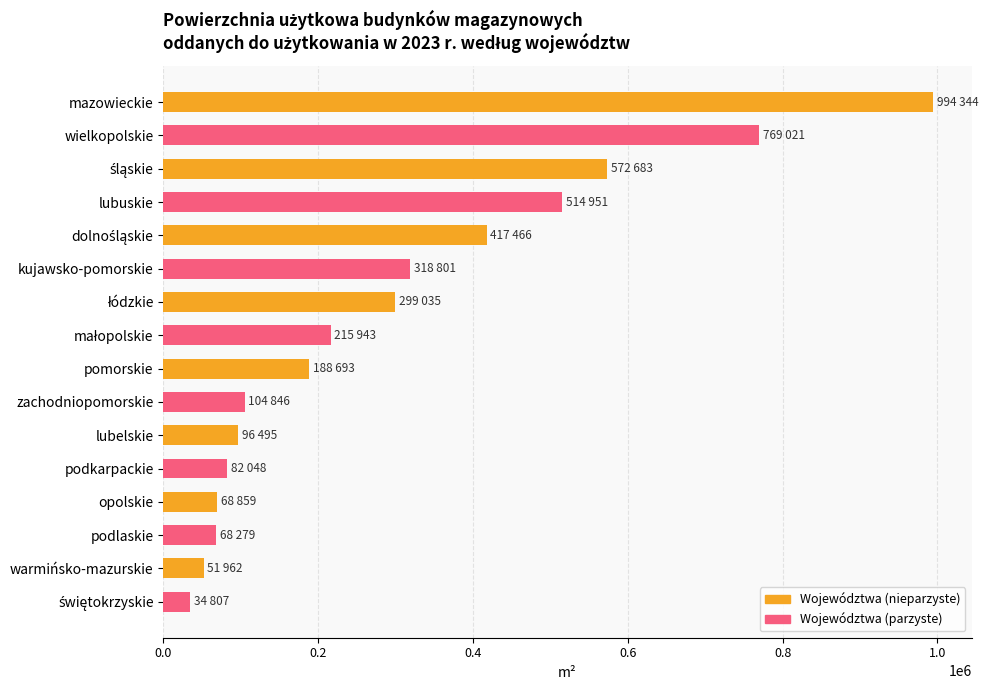

What is the sum of the values at opolskie and zachodniopomorskie?

173705